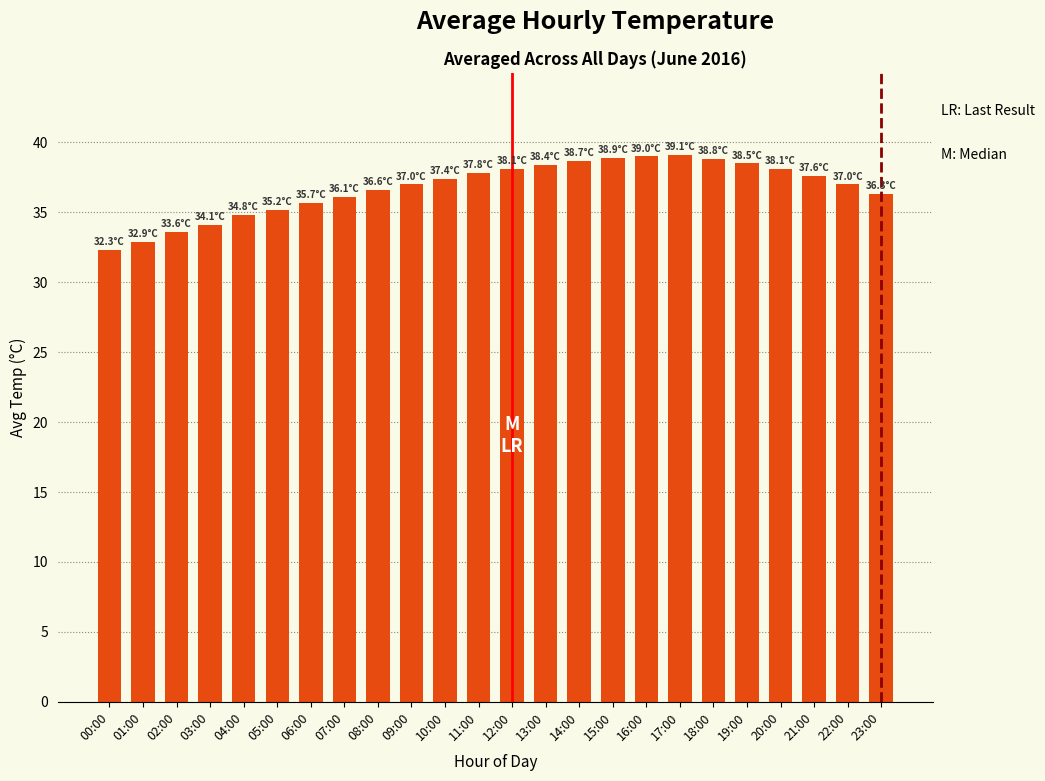

Approximately how many times larger is the value at 04:00 compared to 09:00?

0.9